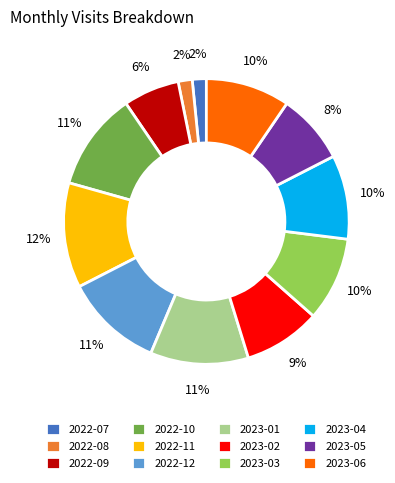

Is there a majority slice in this chart?

No